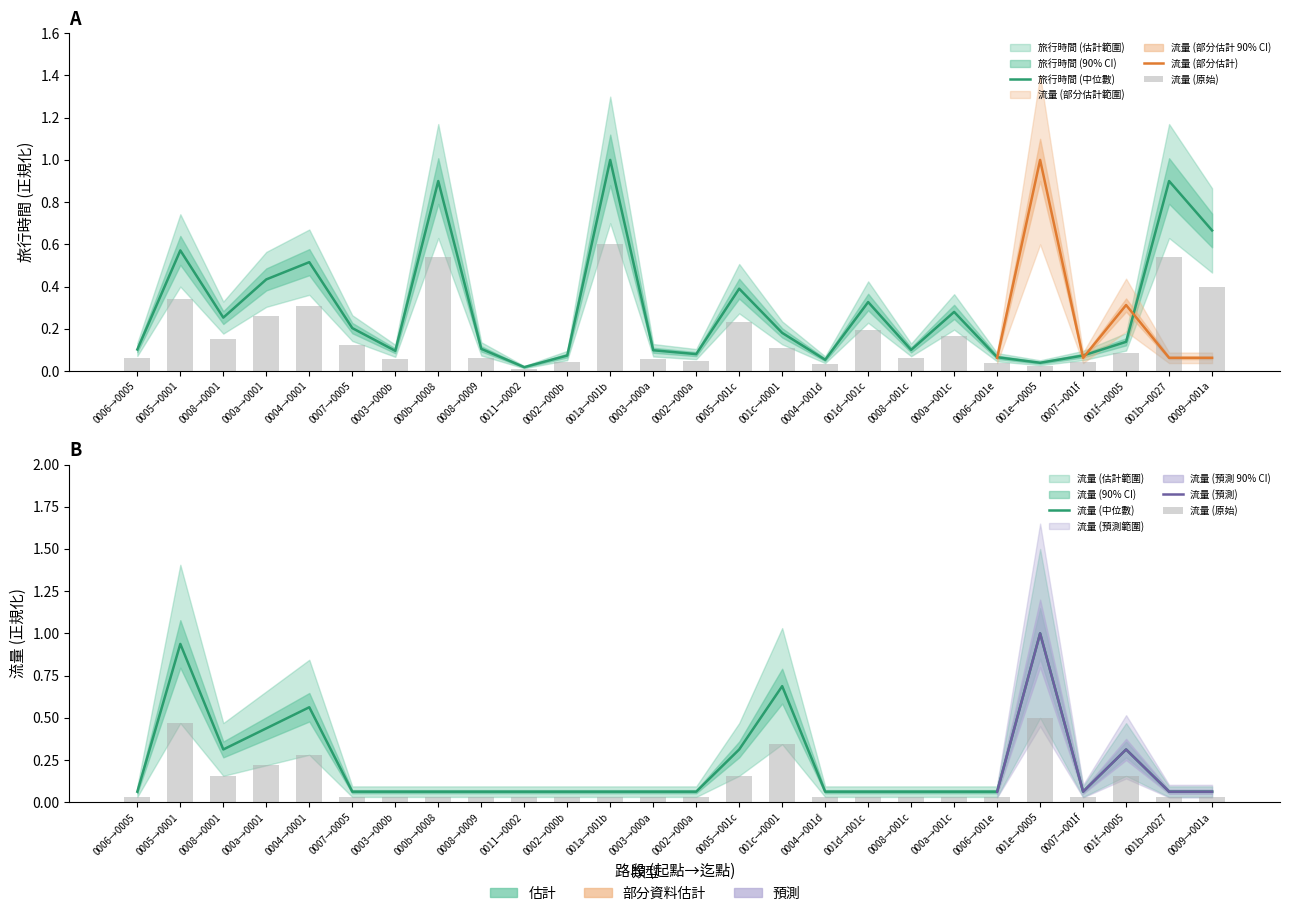

The 旅行時間 series shows 0.1 at 0008→0009. True or false?

False